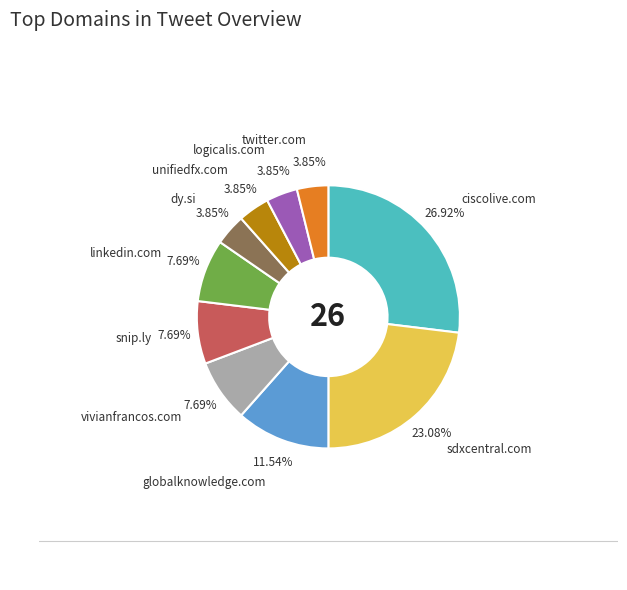

Does any single category account for the majority?

No